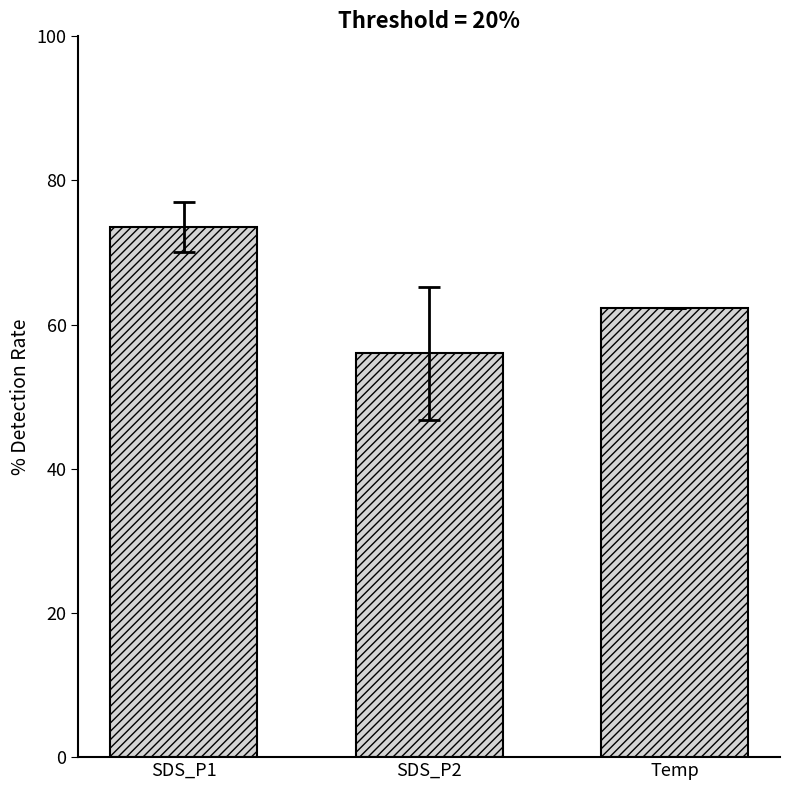

What is the maximum value shown in the chart?

73.6